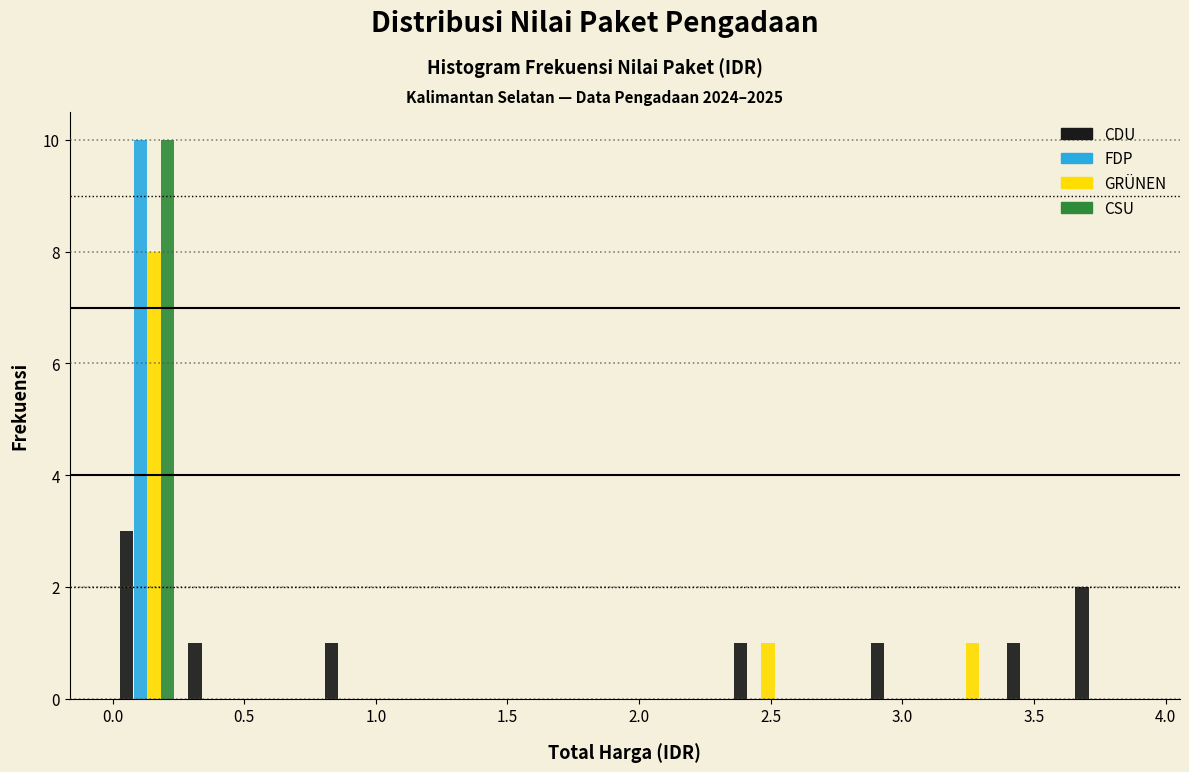

In the GRÜNEN series, which range on the x-axis has the tallest bar?

0.00 to 0.25